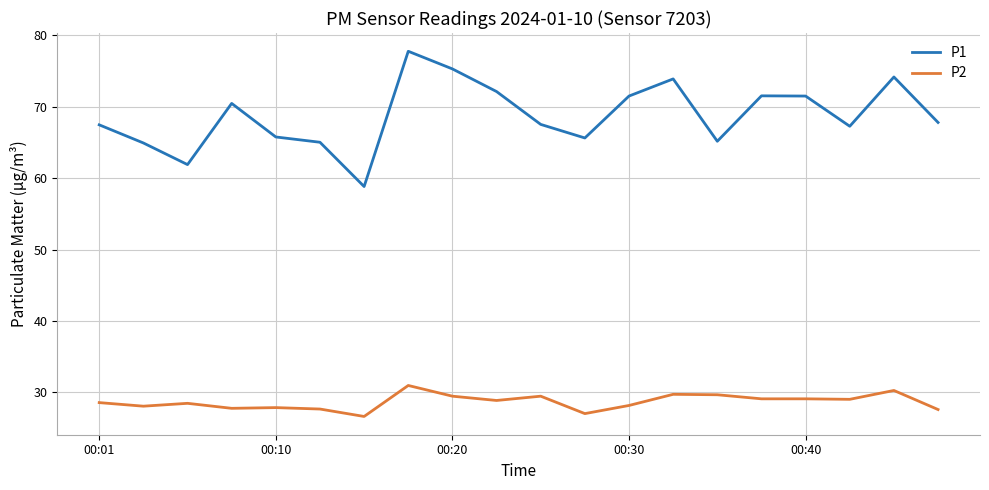

How many interior local valleys does the P1 series have?

5